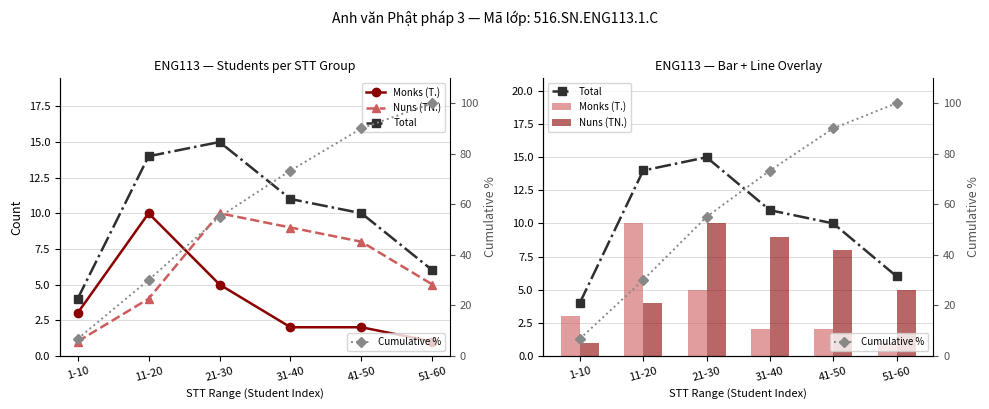

Is it true that Total equals 5.4 at 1-10?

False